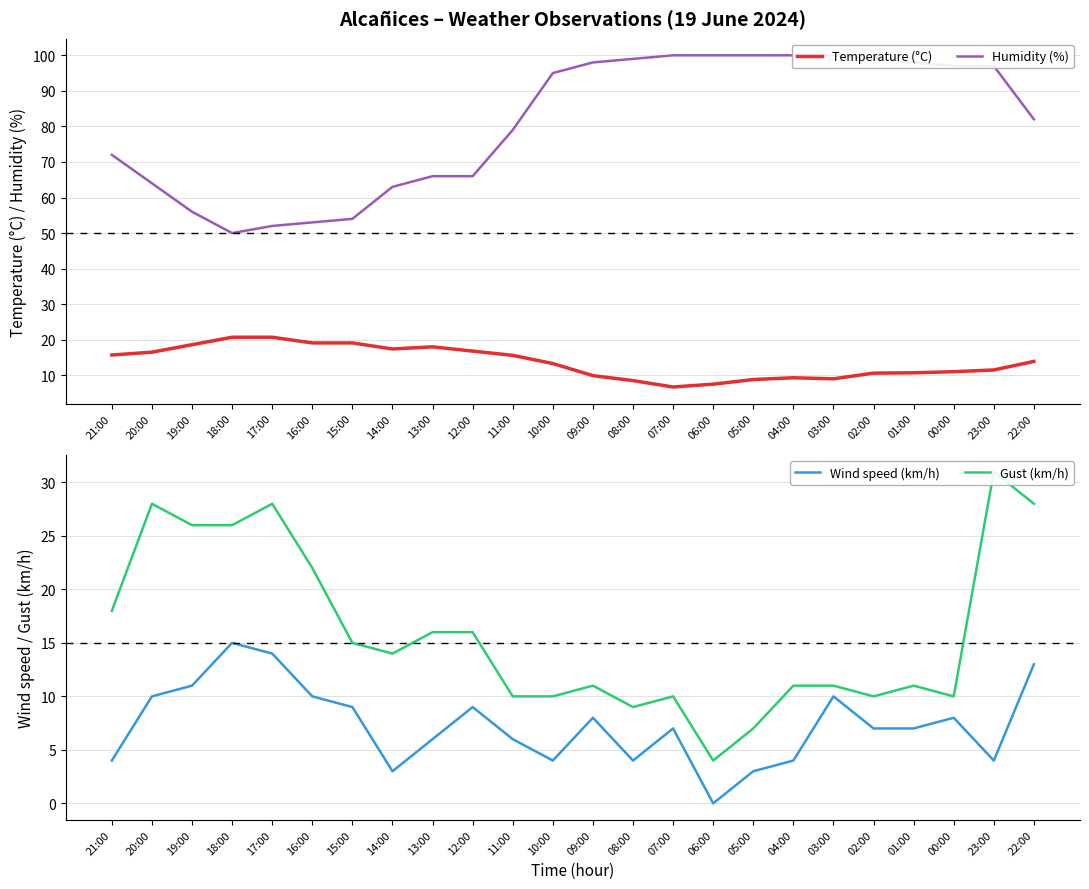

True or false: Wind speed (km/h) has a value of -5.9 at 06:00.

False